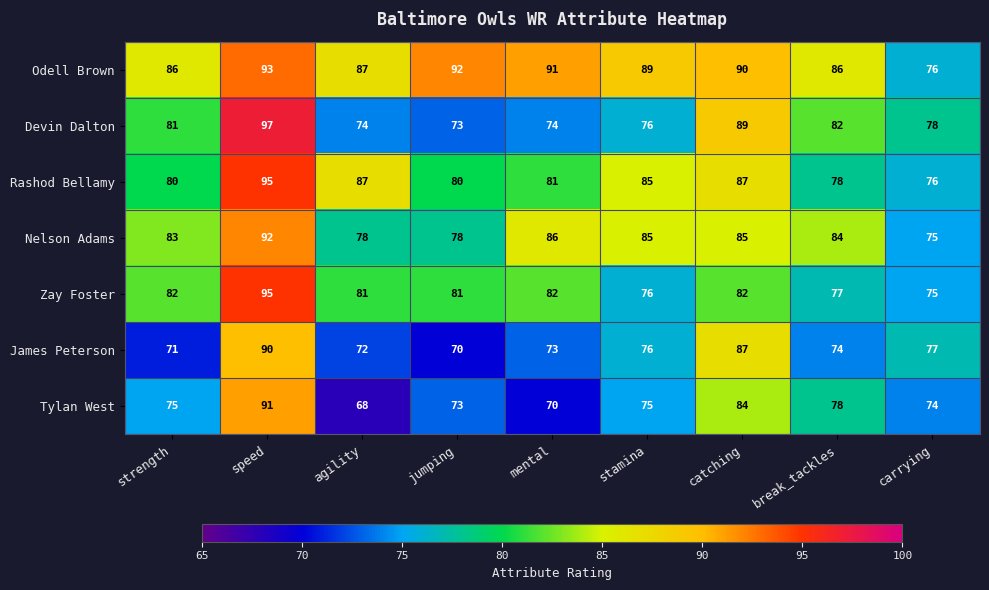

Which label corresponds to the largest value in the chart?

speed